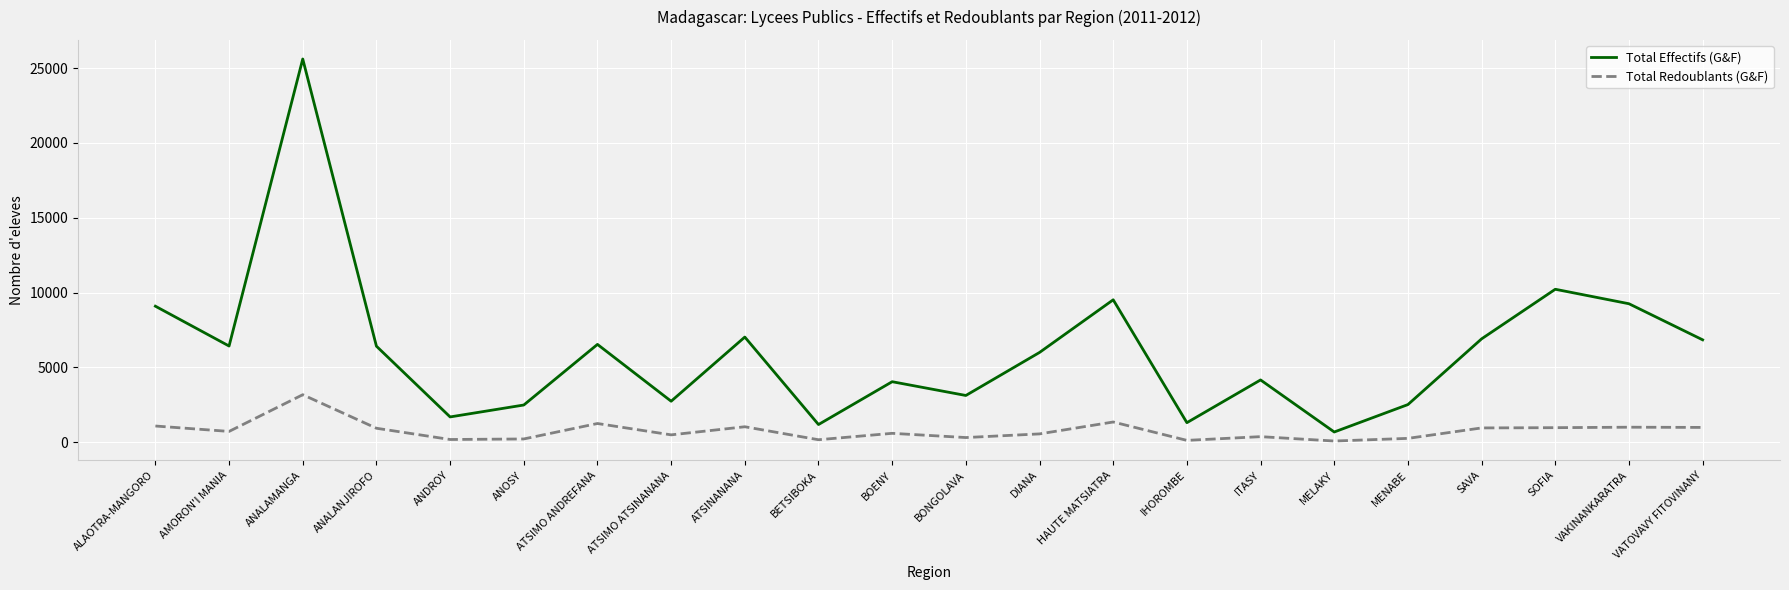

True or false: Total Redoublants (G&F) has more than 0 points higher than both neighbors.

True